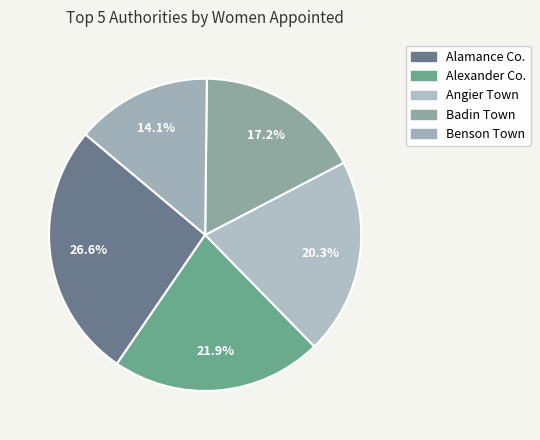

How many segments does this pie chart have?

5